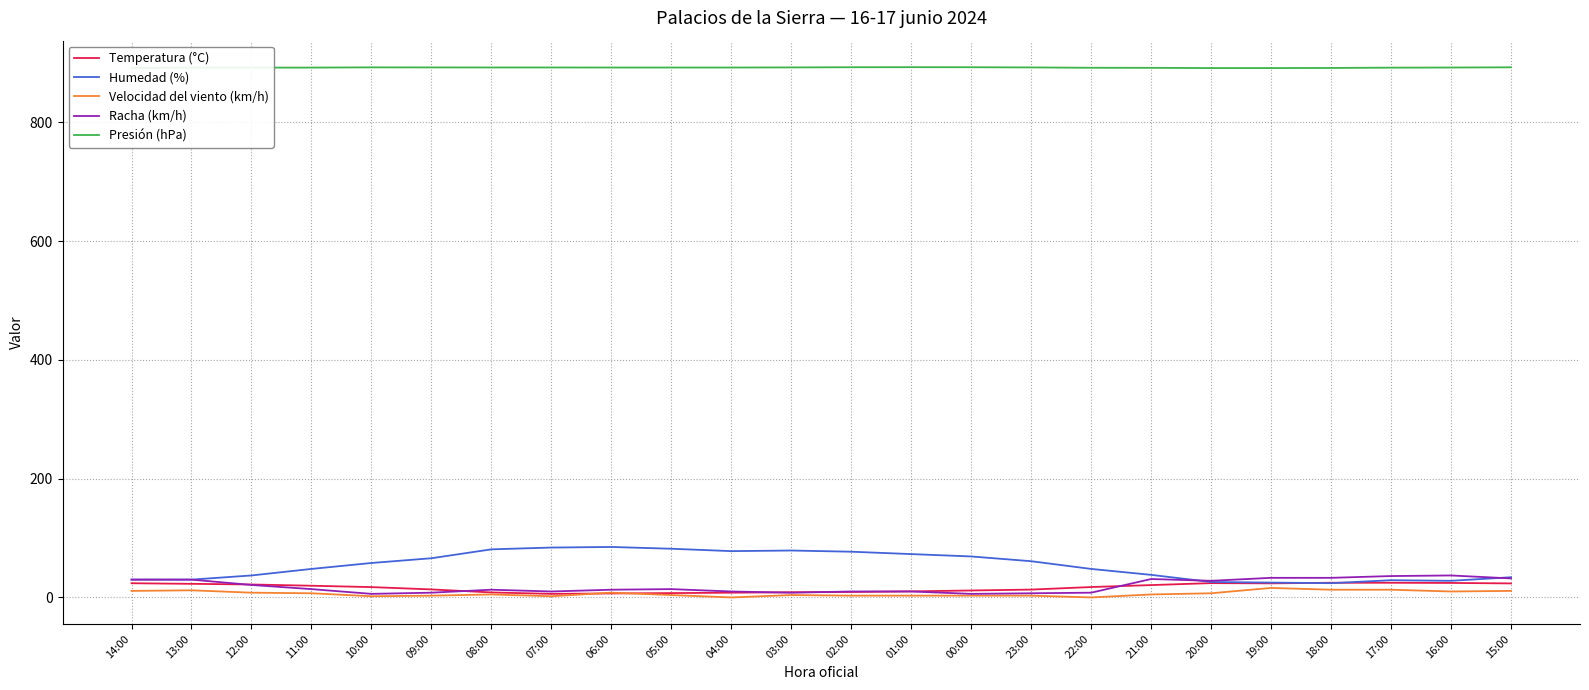

True or false: Presión (hPa) and Racha (km/h) cross at least once.

False